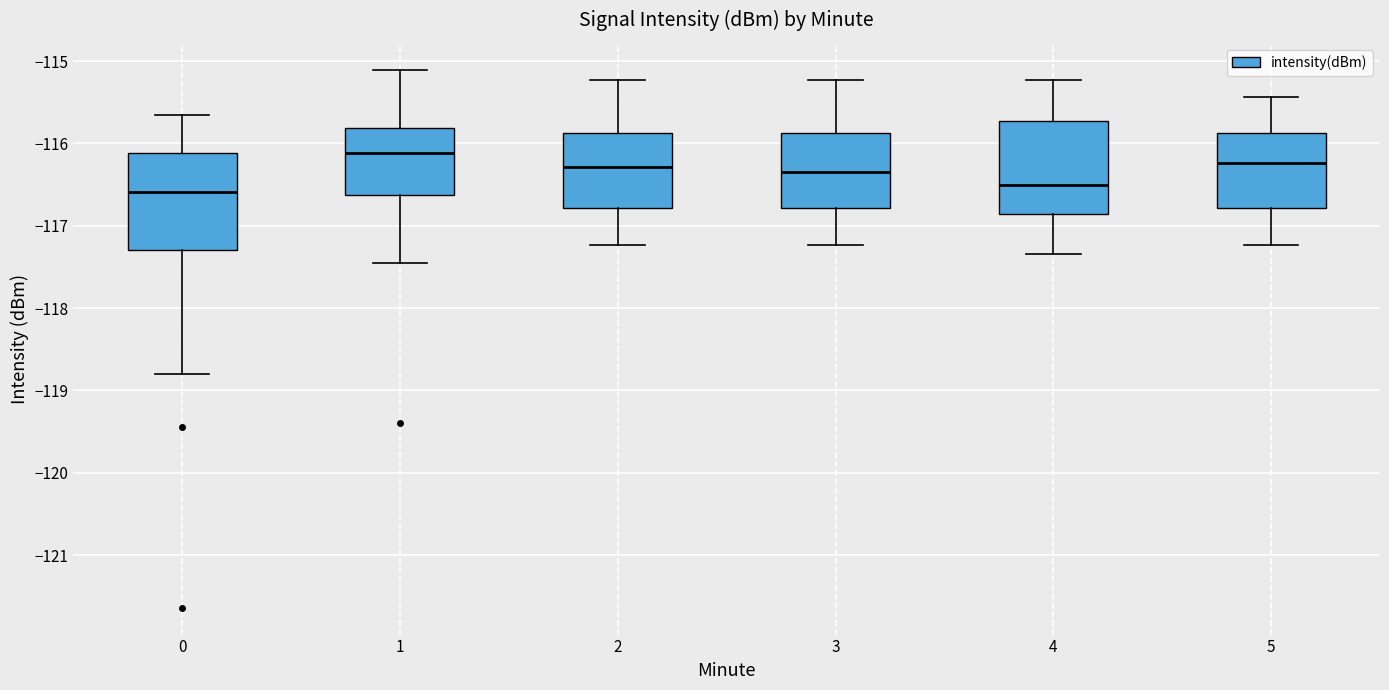

Reading left to right, transcribe this box plot: for each box, give where its median line is, the range the box spans, and where its two whiskers end, as read against the y-axis. The values are not printed on the chart, so give them approximately, as read against the axis.

0: median -116.6, box -117.3 to -116.1, whiskers -118.8 to -115.7
1: median -116.1, box -116.6 to -115.8, whiskers -117.5 to -115.1
2: median -116.3, box -116.8 to -115.9, whiskers -117.2 to -115.2
3: median -116.3, box -116.8 to -115.9, whiskers -117.2 to -115.2
4: median -116.5, box -116.9 to -115.7, whiskers -117.3 to -115.2
5: median -116.2, box -116.8 to -115.9, whiskers -117.2 to -115.4